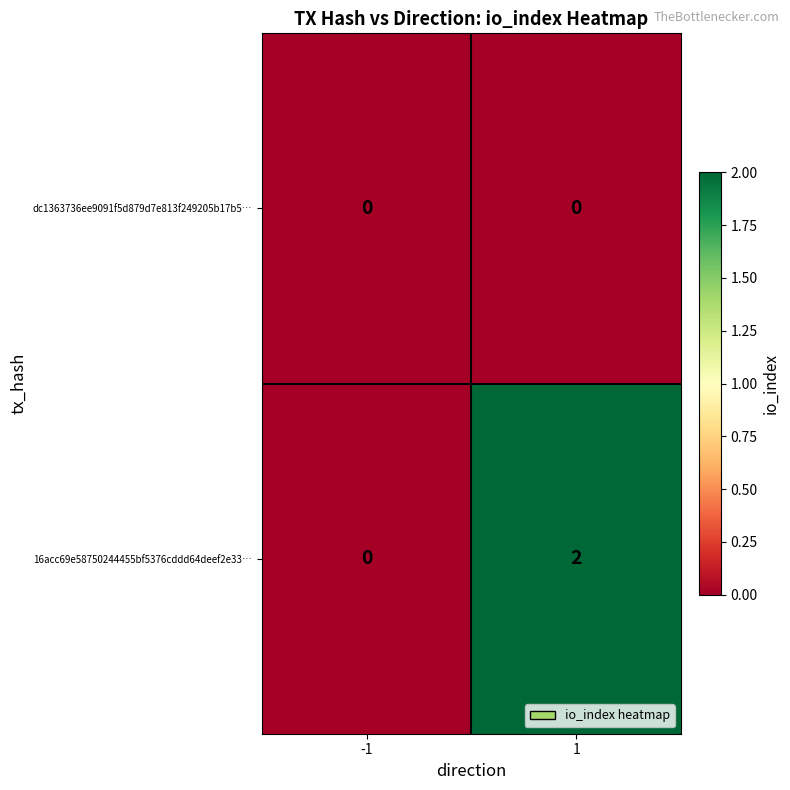

Reading left to right, transcribe all the data shown in this chart.

dc1363736ee9091f5d879d7e813f249205b17b5…: -1=0	1=0
16acc69e58750244455bf5376cddd64deef2e33…: -1=0	1=2